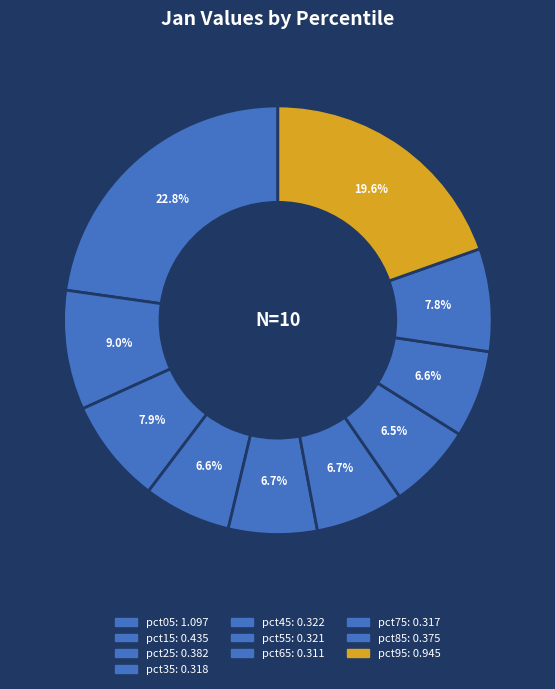

What is the smallest slice in the pie chart?

pct65